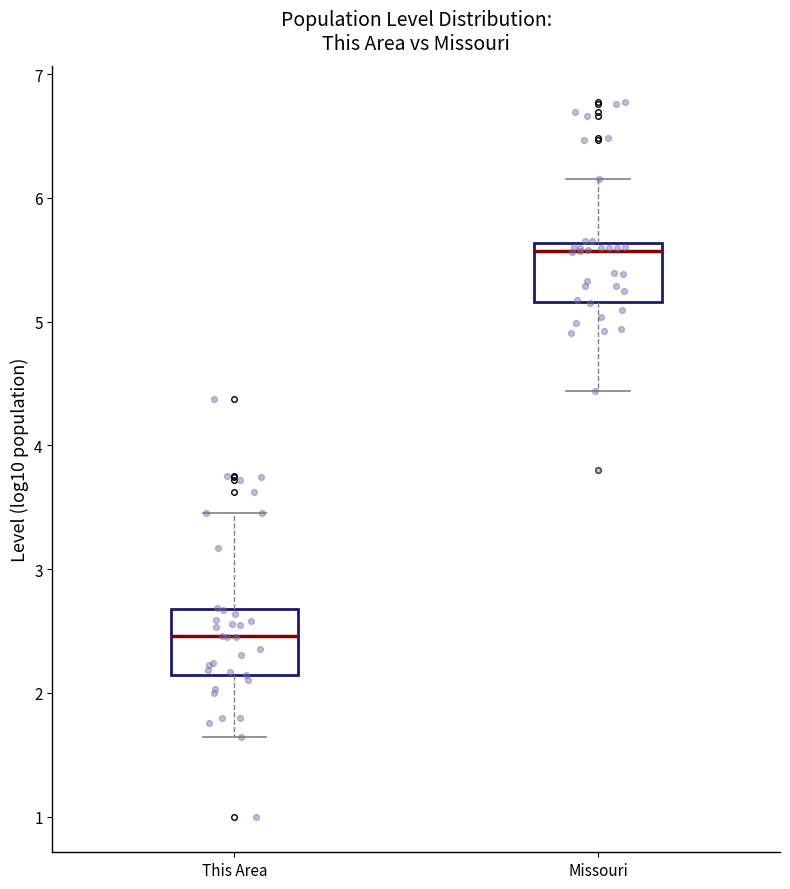

Where is the lower edge of the box for Missouri on the y-axis? The values are not printed on the chart, so give them approximately, as read against the axis.

5.2